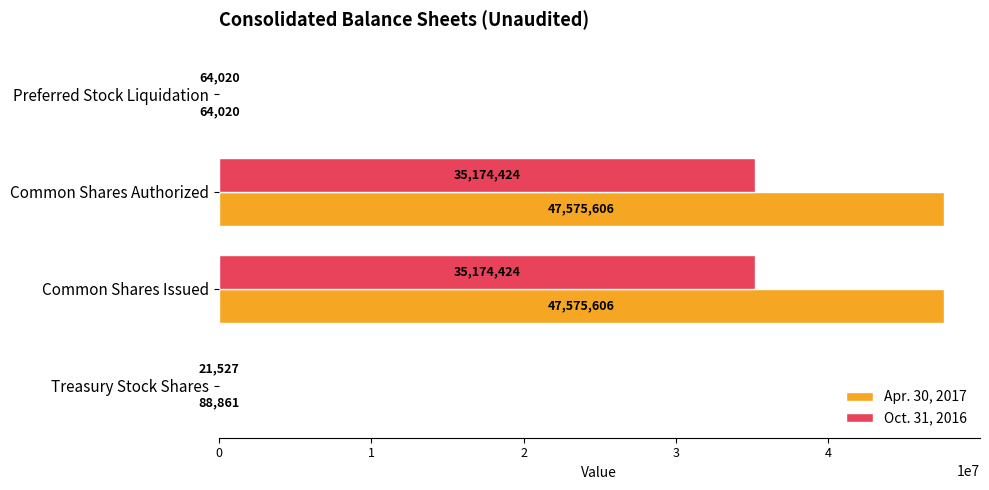

Is it true that Oct. 31, 2016 equals 21527 at Treasury Stock Shares?

True